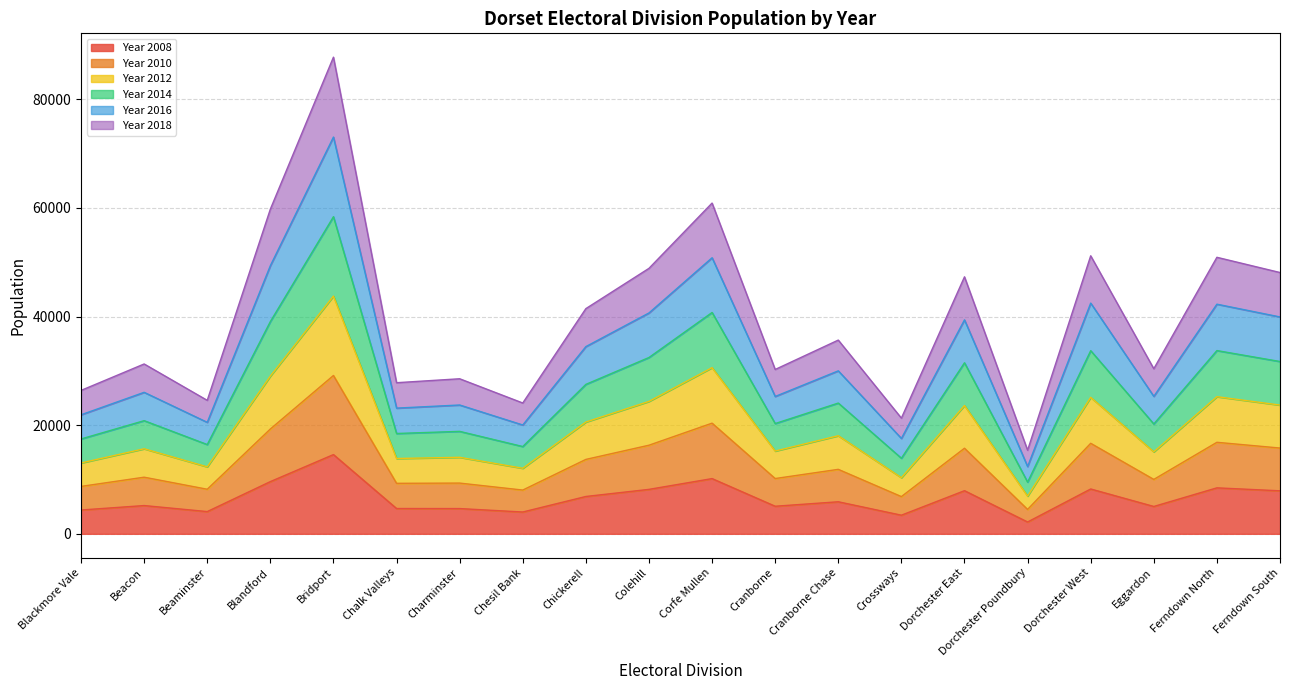

Which series changed the most between Beaminster and Dorchester East?

Year 2014